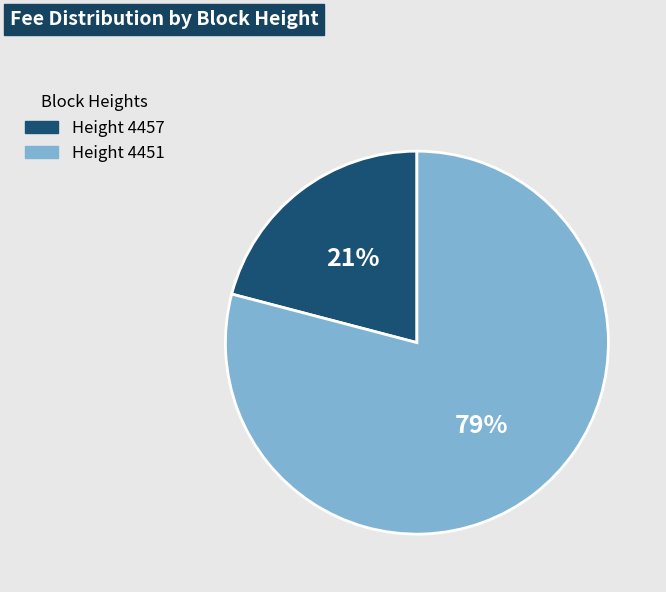

The Height 4457 slice represents 14% of the pie. True or false?

False